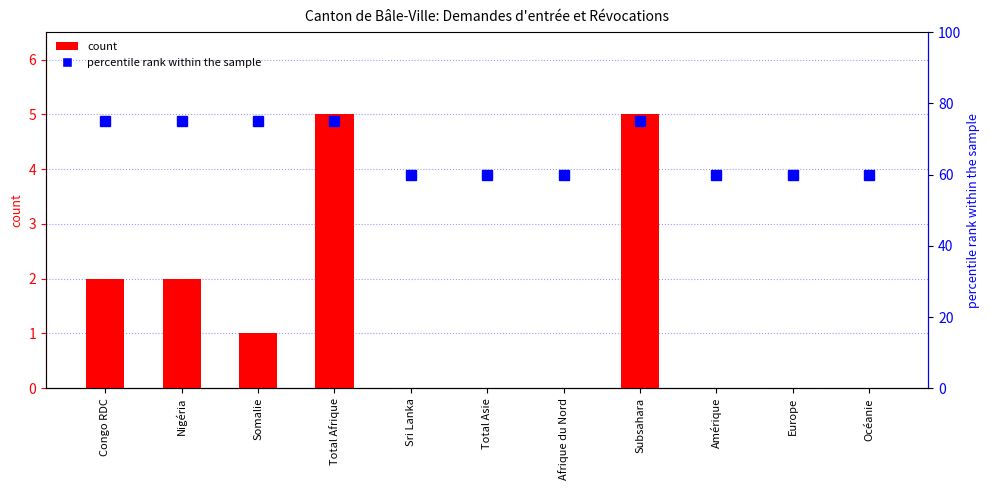

The count series shows 8 at Total Afrique. True or false?

False